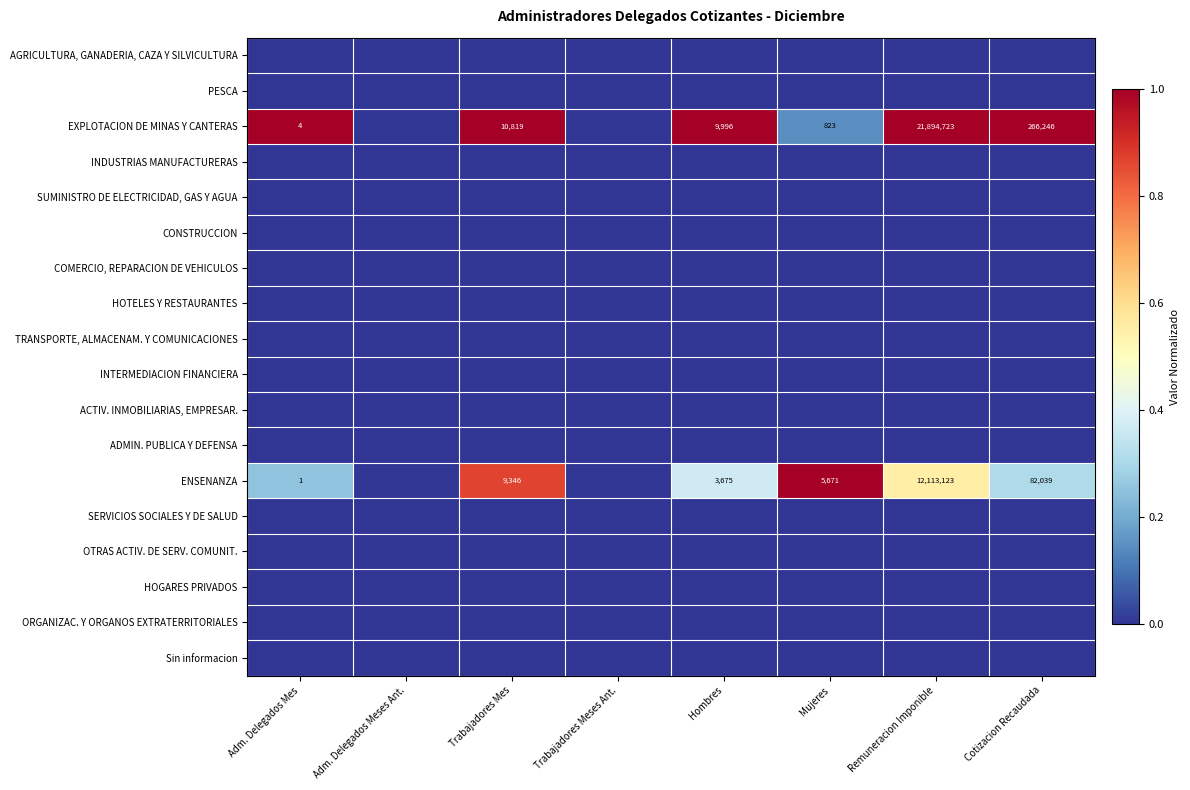

The ACTIV. INMOBILIARIAS, EMPRESAR. series shows 0.0 at Adm. Delegados Mes. True or false?

True